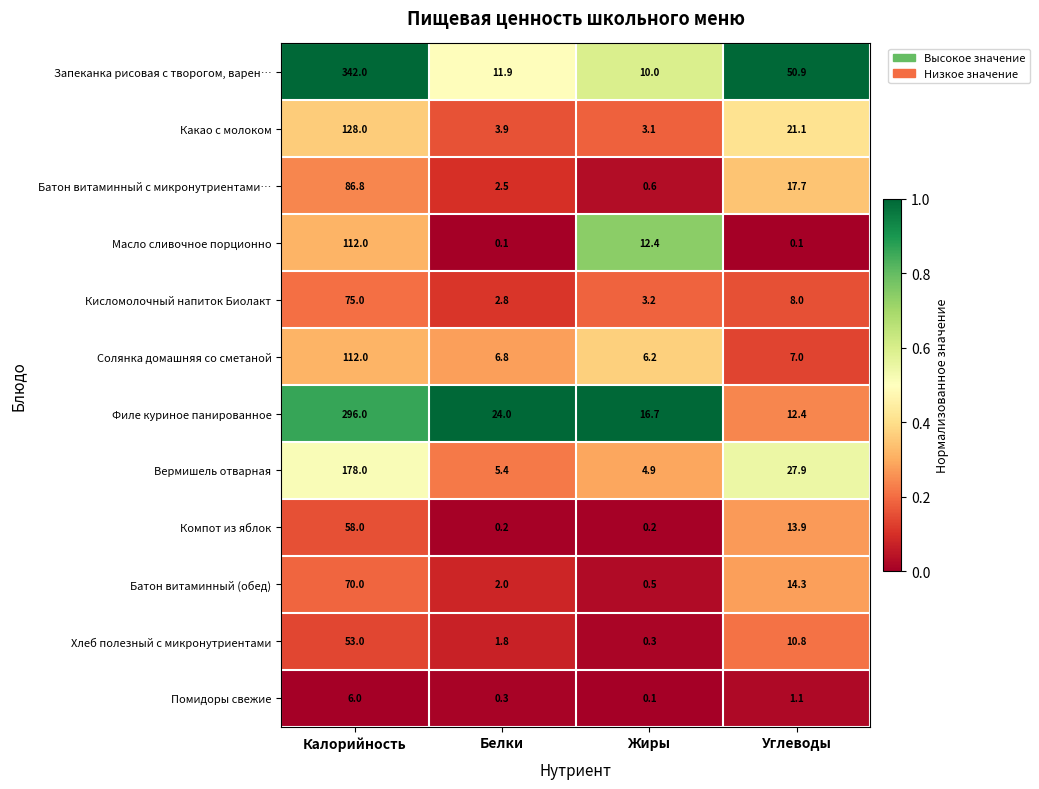

What is the total value across all series at Калорийность?

1516.8